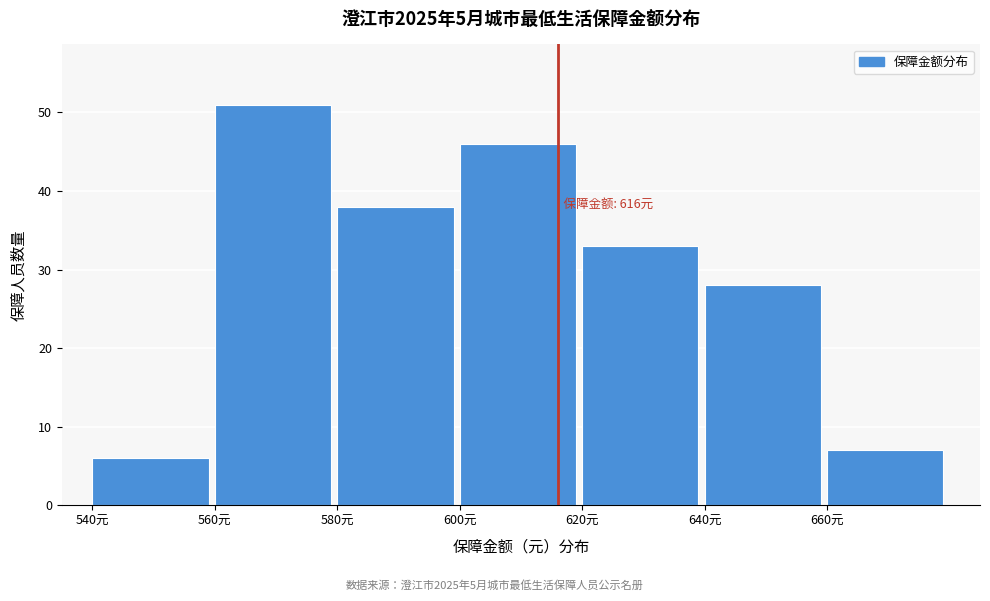

Over which range of the x-axis is the bar tallest?

560 to 580